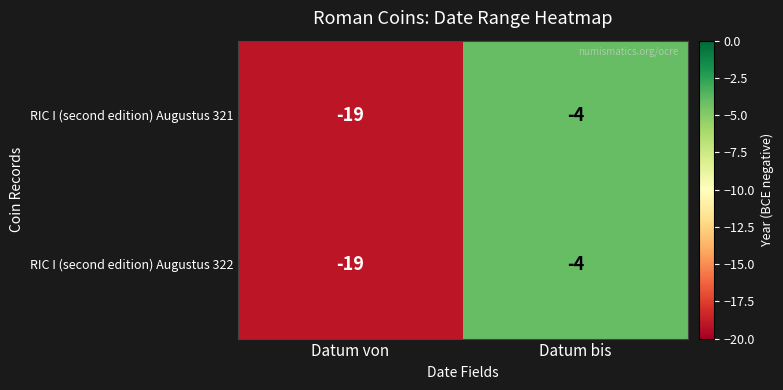

What is the sum of all RIC I (second edition) Augustus 322 values?

-23